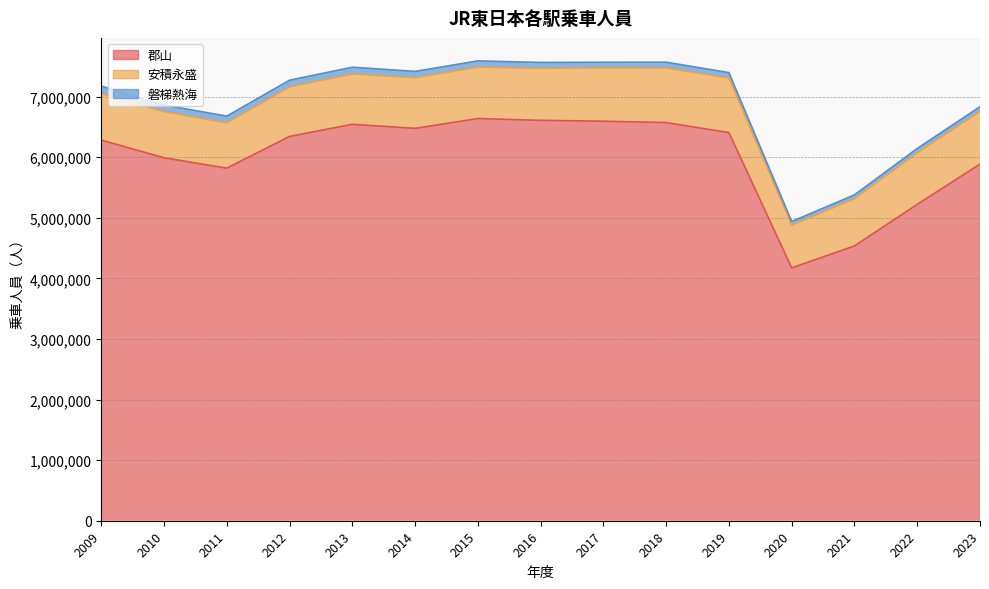

Which series has the largest total across all categories?

郡山